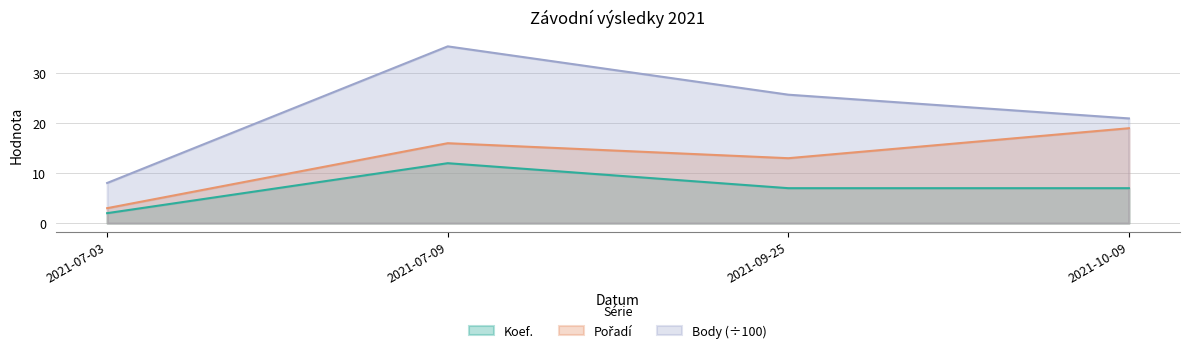

What is the minimum value for Body?

8.0